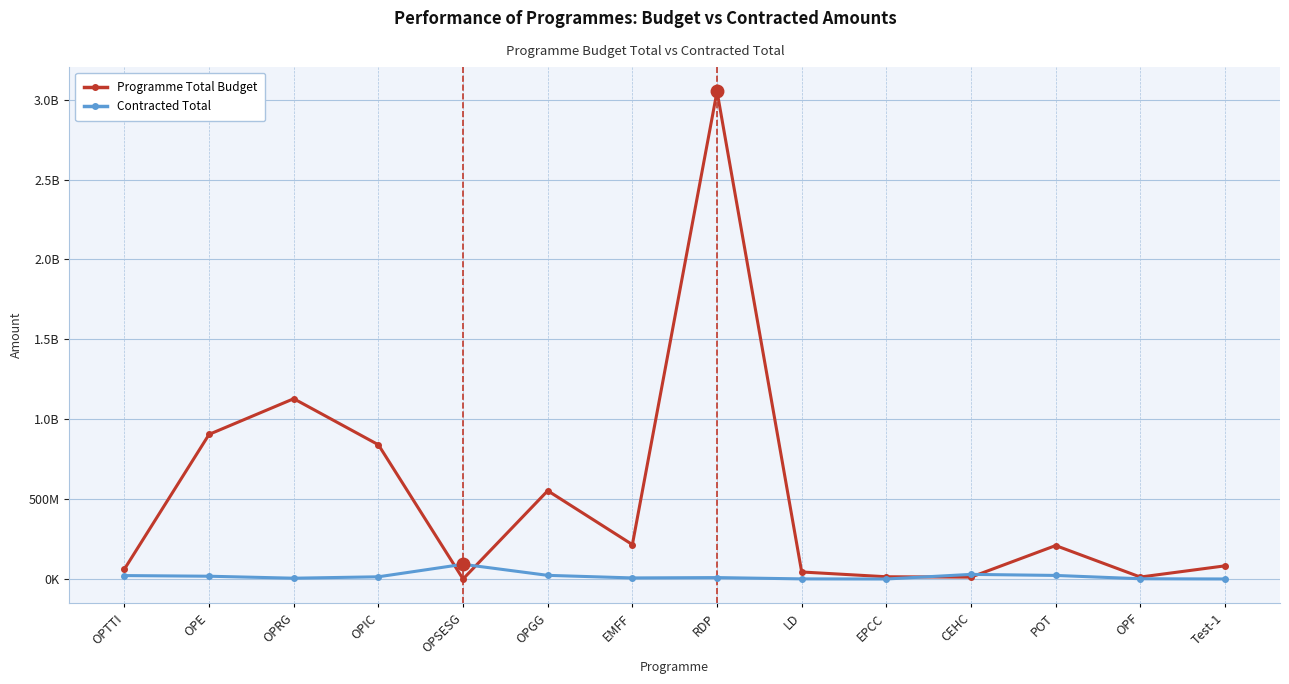

Does the chart have visible grid lines?

Yes